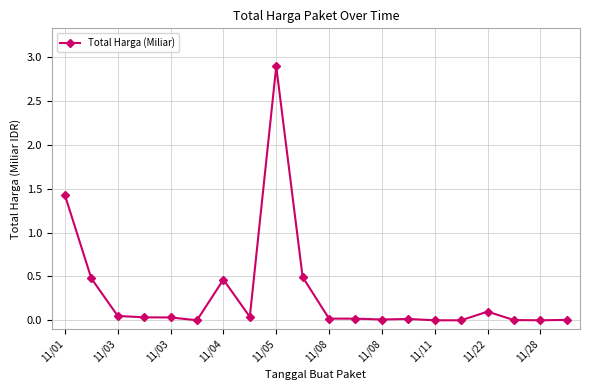

What is the difference between the maximum and minimum values?

2.9